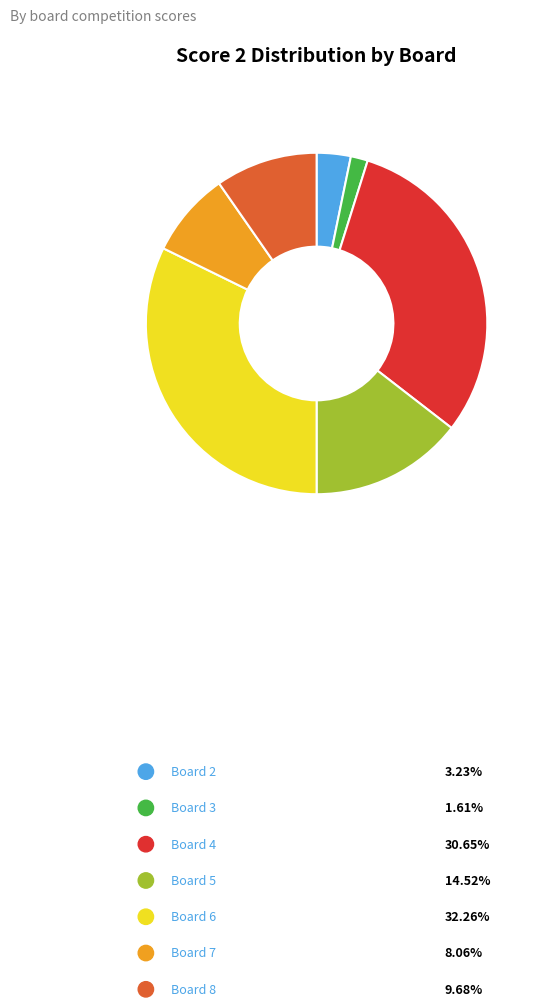

What percentage is NOT represented by Board 5?

85.5%